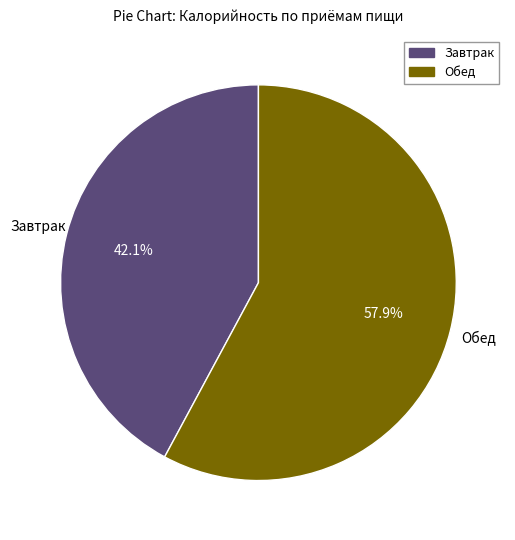

Which has a higher value, Завтрак or Обед?

Обед